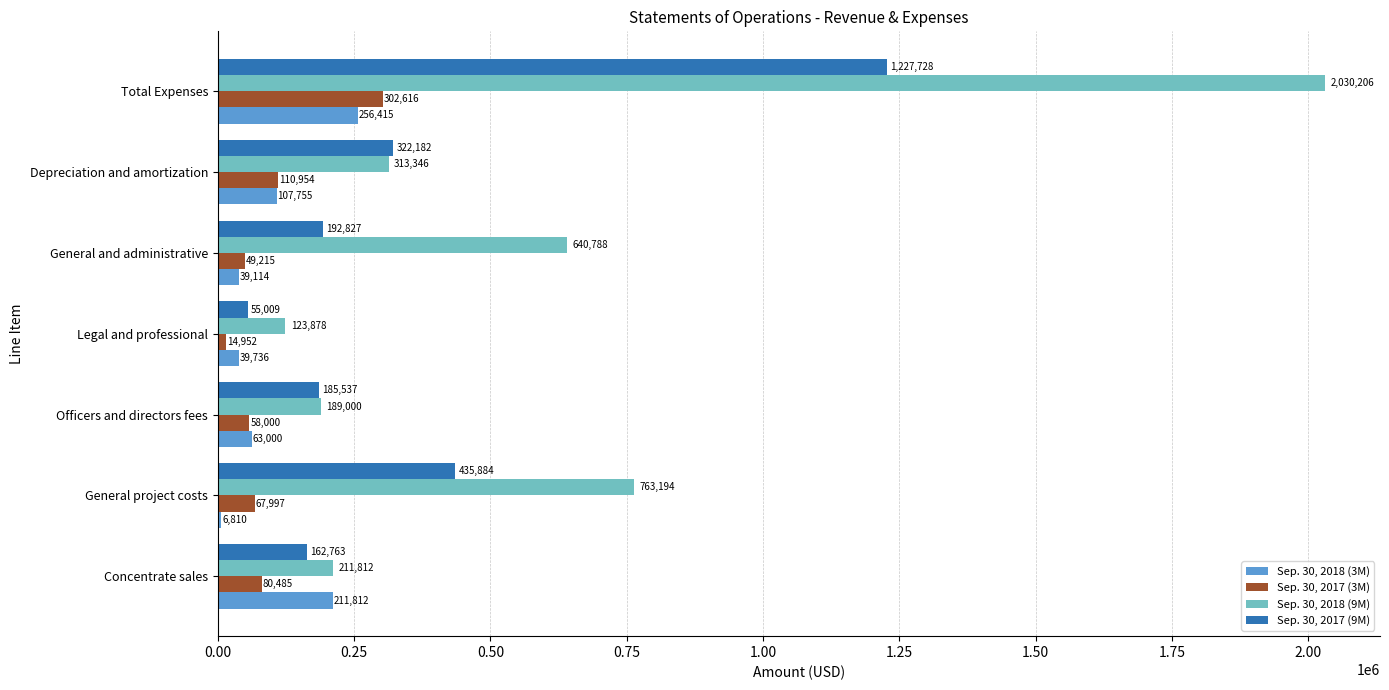

At Officers and directors fees, list the series in order from smallest to largest.

Sep. 30, 2017 (3M), Sep. 30, 2018 (3M), Sep. 30, 2017 (9M), Sep. 30, 2018 (9M)